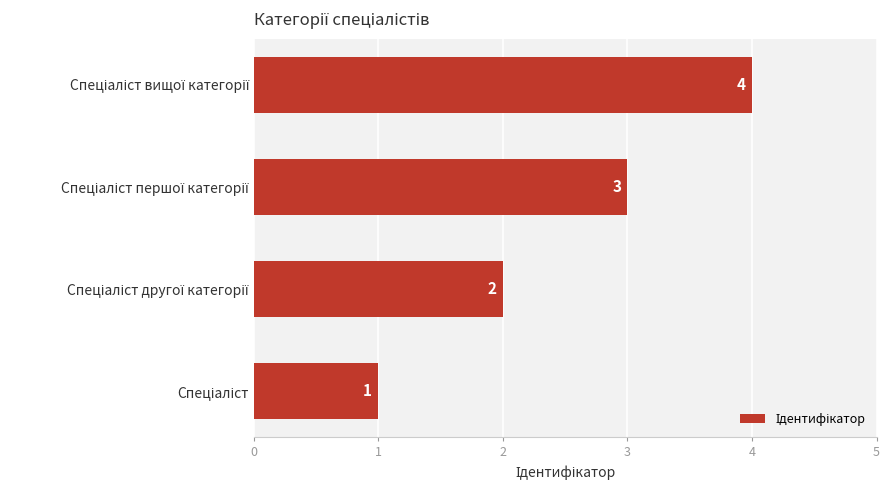

What is the greatest value displayed?

4